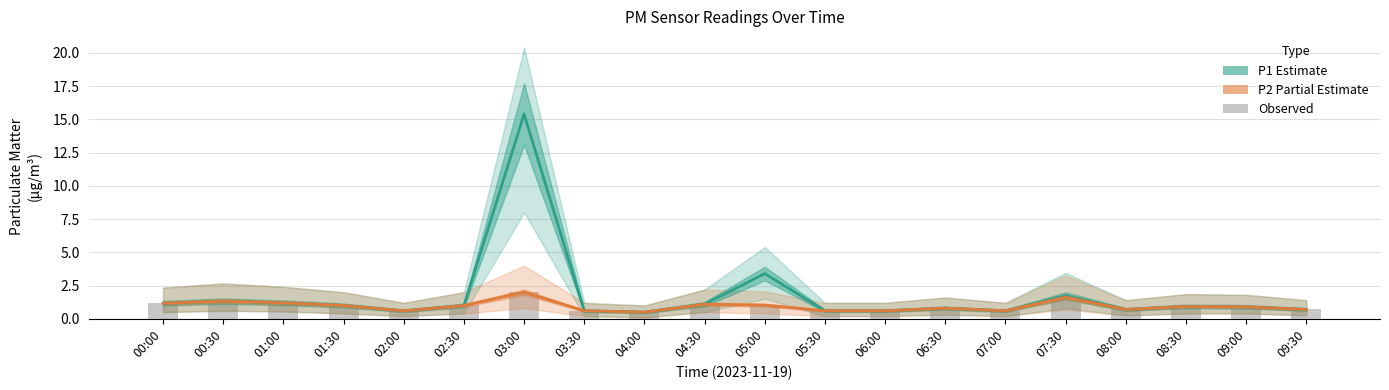

Reading right to left, list all the values displayed in this chart.

P1 (Estimate): 09:30=0.7	09:00=0.9	08:30=0.9	08:00=0.7	07:30=1.7	07:00=0.6	06:30=0.8	06:00=0.6	05:30=0.6	05:00=3.4	04:30=1.1	04:00=0.5	03:30=0.6	03:00=15.4	02:30=1.0	02:00=0.6	01:30=1.0	01:00=1.2	00:30=1.3	00:00=1.2
P2 (Partial Estimate): 09:30=0.7	09:00=0.9	08:30=0.9	08:00=0.7	07:30=1.6	07:00=0.6	06:30=0.8	06:00=0.6	05:30=0.6	05:00=1.0	04:30=1.1	04:00=0.5	03:30=0.6	03:00=2.0	02:30=1.0	02:00=0.6	01:30=1.0	01:00=1.2	00:30=1.3	00:00=1.2
Observed: 09:30=0.7	09:00=0.9	08:30=0.9	08:00=0.7	07:30=1.6	07:00=0.6	06:30=0.8	06:00=0.6	05:30=0.6	05:00=1.0	04:30=1.1	04:00=0.5	03:30=0.6	03:00=2.0	02:30=1.0	02:00=0.6	01:30=1.0	01:00=1.2	00:30=1.3	00:00=1.2